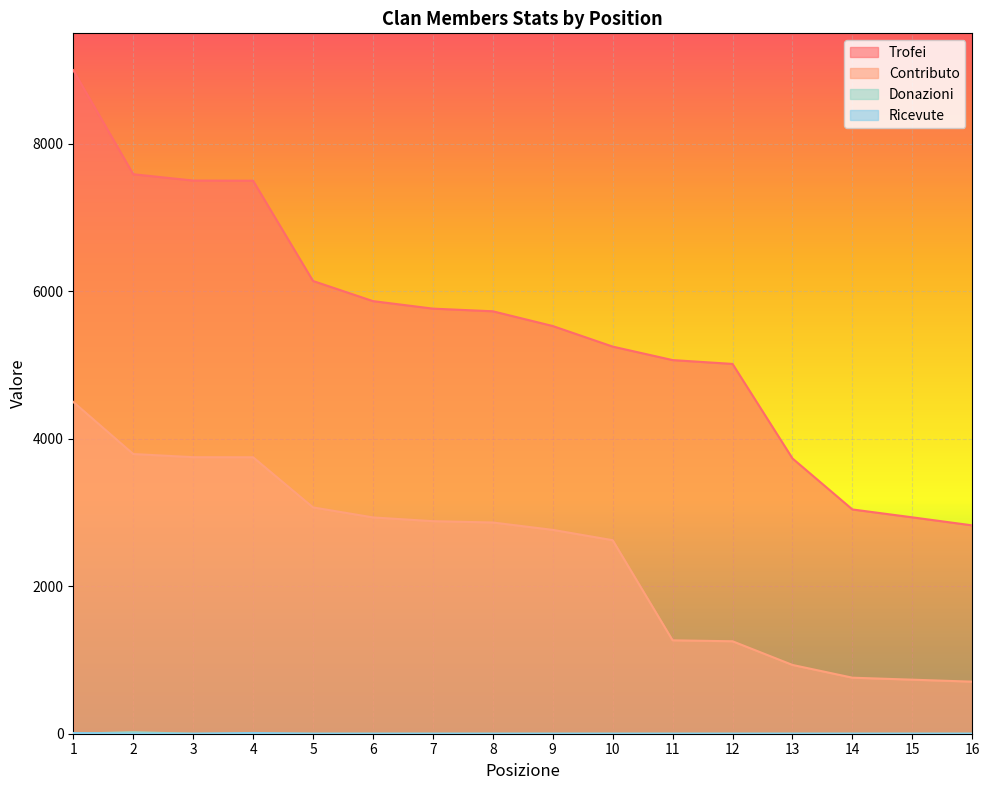

How many lines are shown in the chart?

4